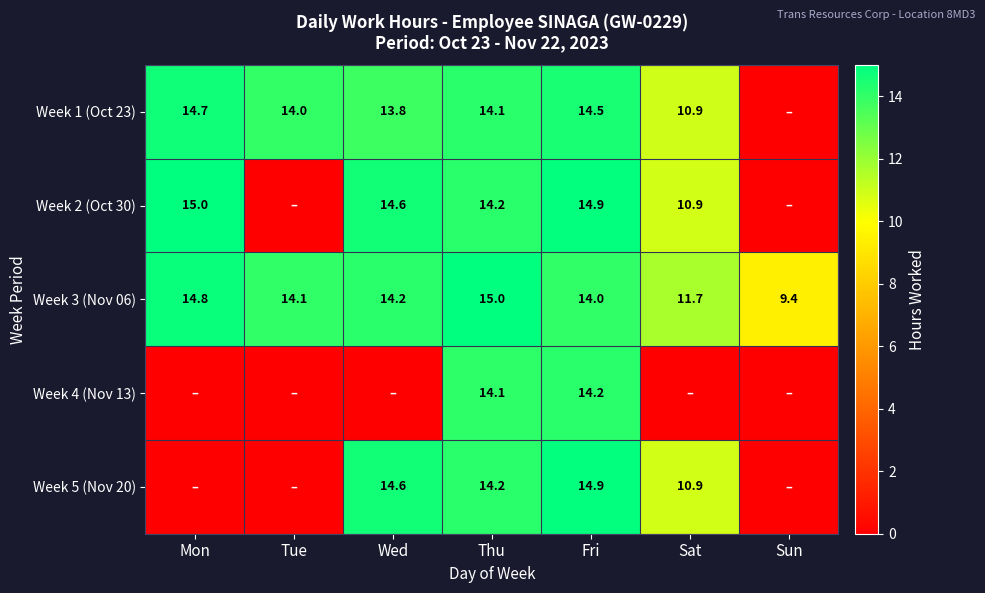

What is the total value across all series at Mon?

44.5